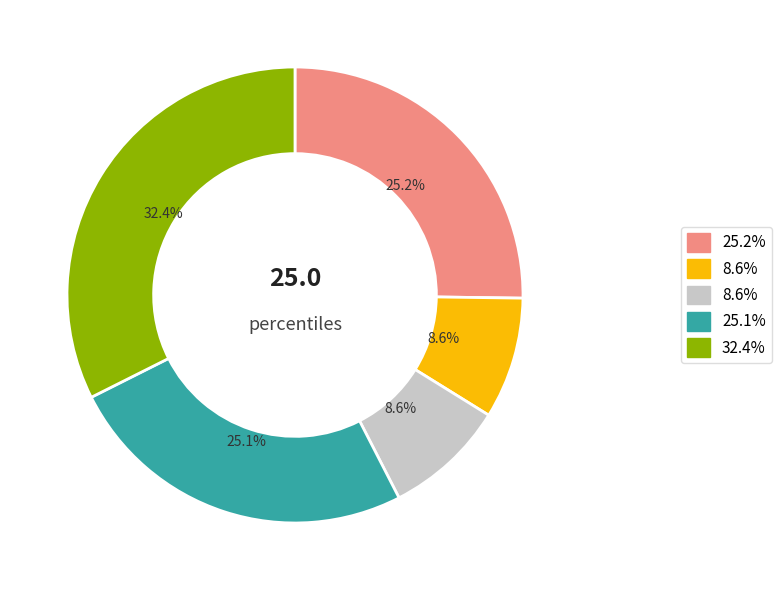

Is there any slice that represents more than half of the pie?

No